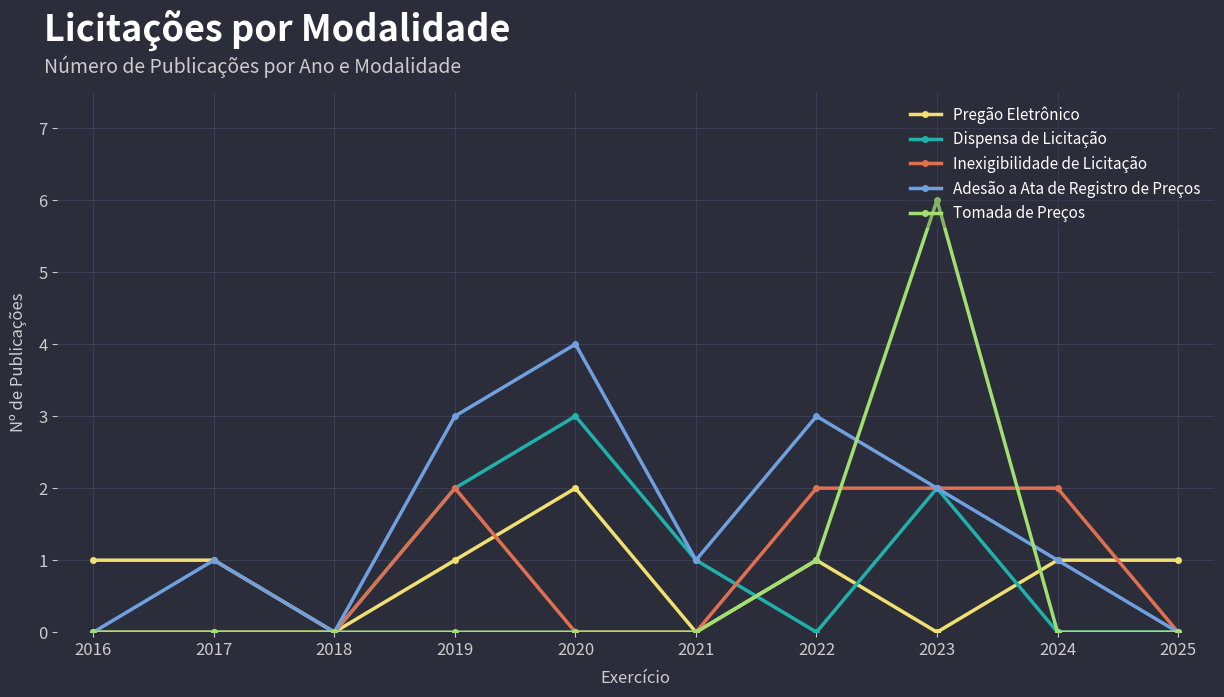

What is the value of the Inexigibilidade de Licitação point at the 8th from the left?

2